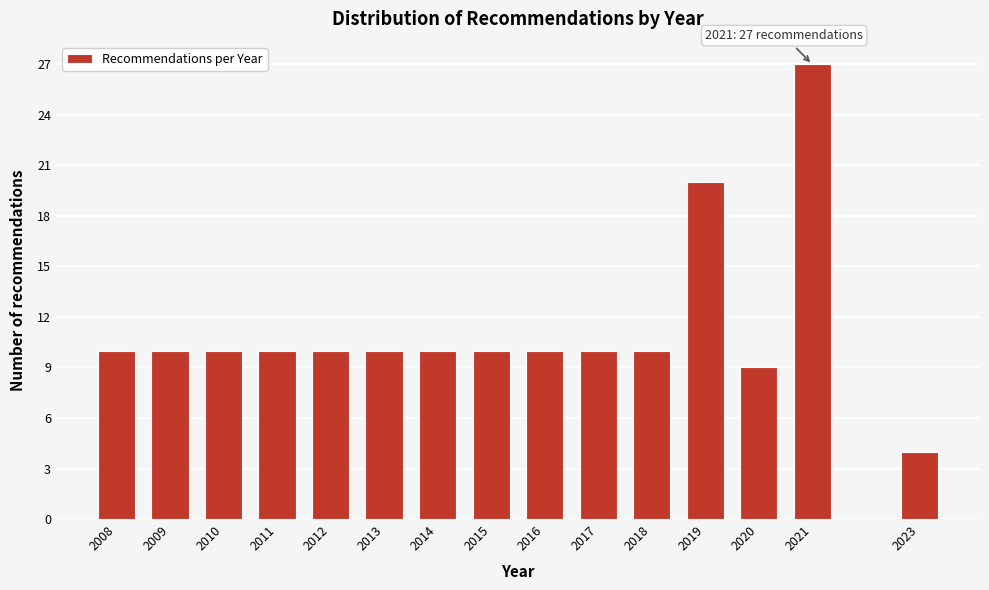

Reading left to right, transcribe all the data shown in this chart.

2008=10	2009=10	2010=10	2011=10	2012=10	2013=10	2014=10	2015=10	2016=10	2017=10	2018=10	2019=20	2020=9	2021=27	2023=4